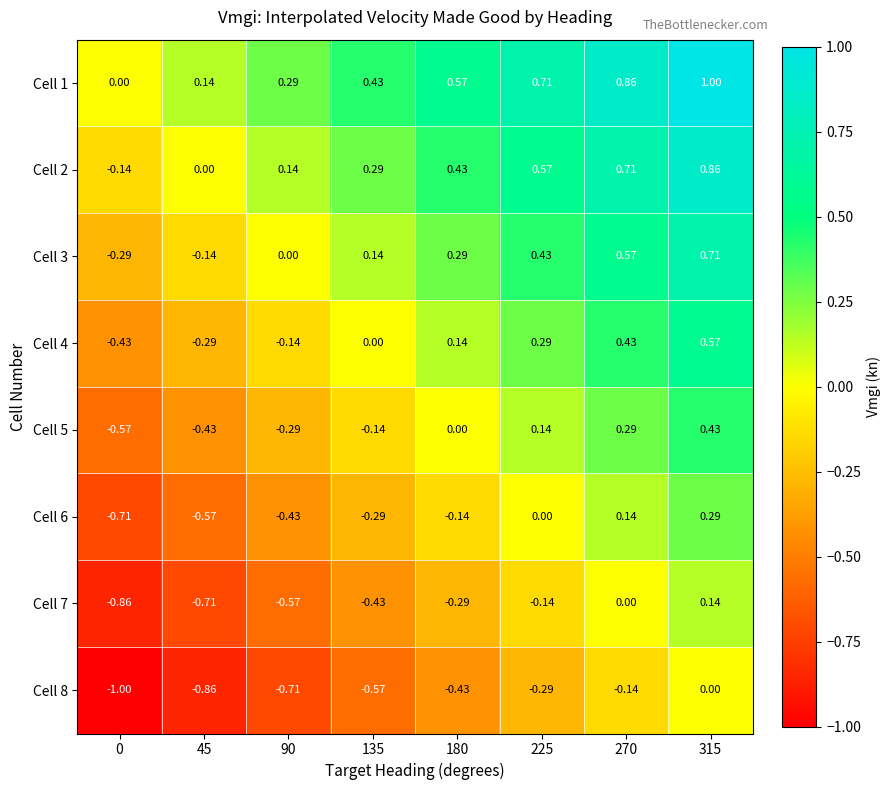

Is the value of Cell 8 at 0 greater than the value of Cell 2 at 0?

No